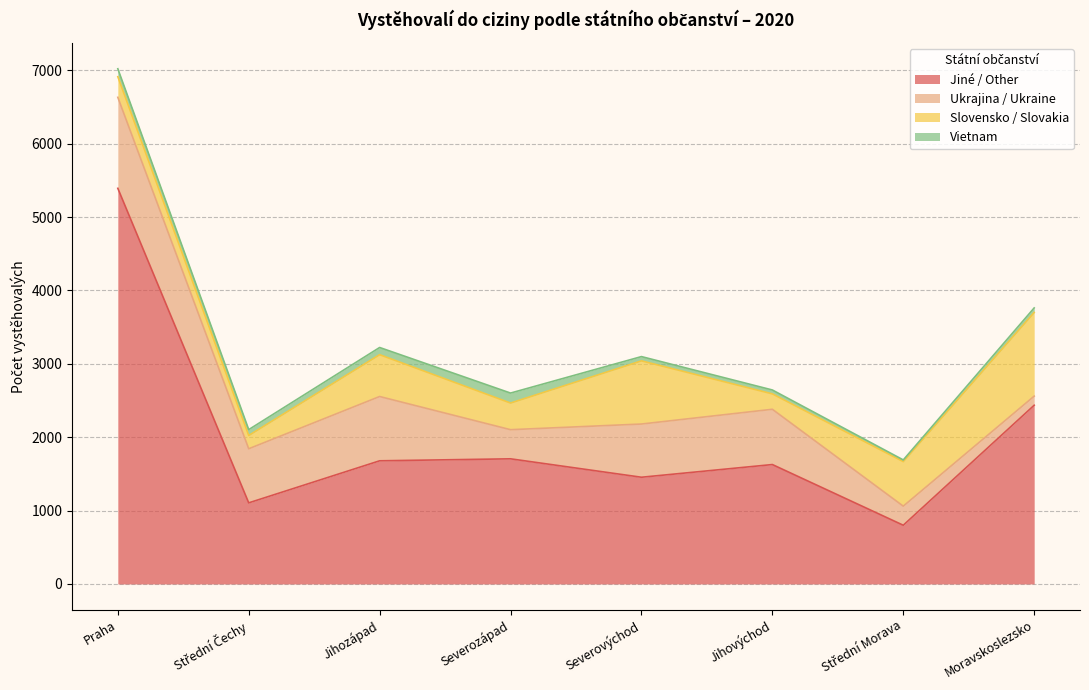

At which category does the chart reach its peak across all series?

Praha